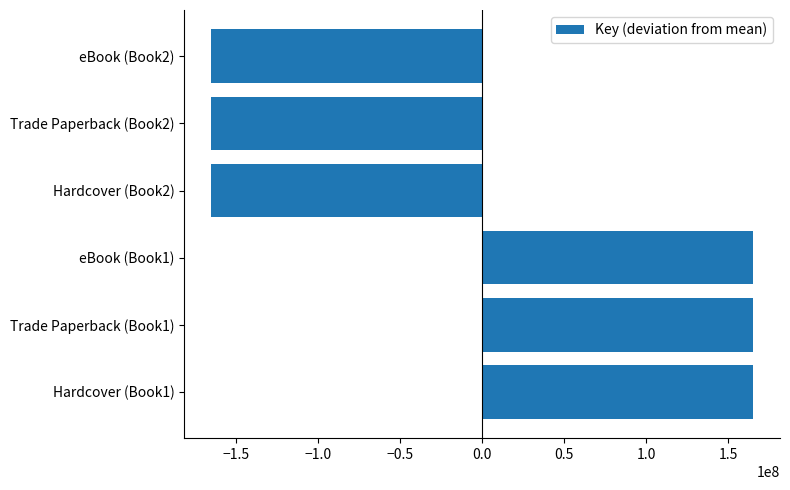

What is the maximum value shown in the chart?

165129302